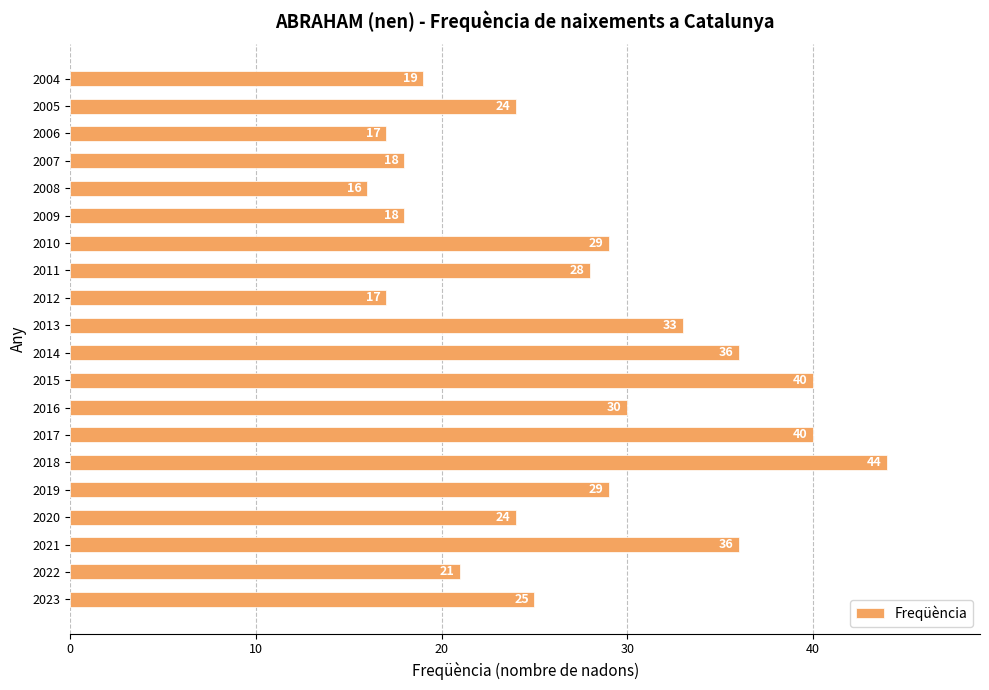

Reading bottom to top, what are all the values shown in this chart?

2023=25	2022=21	2021=36	2020=24	2019=29	2018=44	2017=40	2016=30	2015=40	2014=36	2013=33	2012=17	2011=28	2010=29	2009=18	2008=16	2007=18	2006=17	2005=24	2004=19